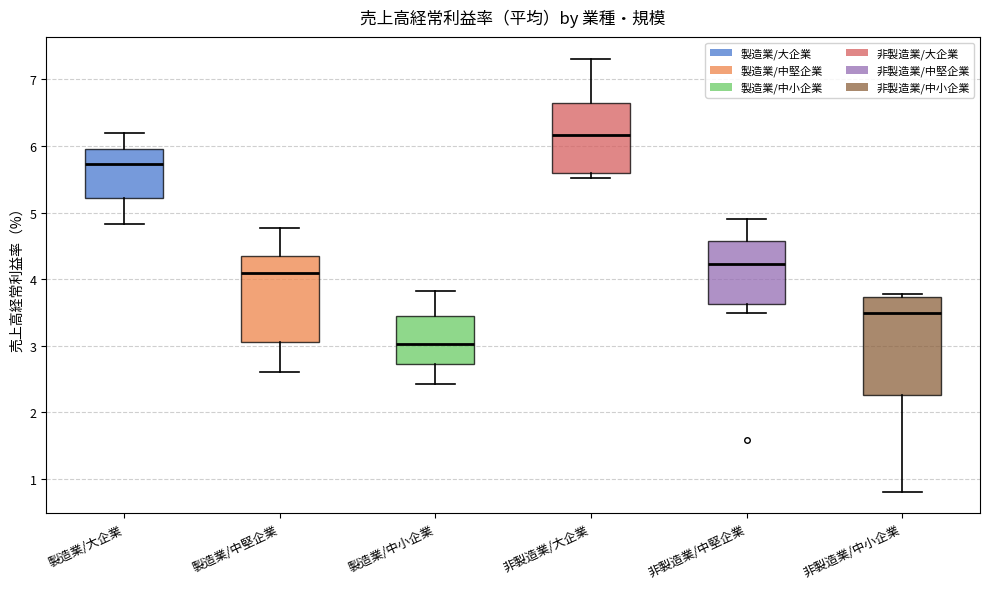

Reading left to right, read every box against the y-axis: the position of its median line, the range the box covers, and the ends of its whiskers. The values are not printed on the chart, so give them approximately, as read against the axis.

製造業/大企業: median 5.7, box 5.2 to 6.0, whiskers 4.8 to 6.2
製造業/中堅企業: median 4.1, box 3.1 to 4.4, whiskers 2.6 to 4.8
製造業/中小企業: median 3.0, box 2.7 to 3.4, whiskers 2.4 to 3.8
非製造業/大企業: median 6.2, box 5.6 to 6.6, whiskers 5.5 to 7.3
非製造業/中堅企業: median 4.2, box 3.6 to 4.6, whiskers 3.5 to 4.9
非製造業/中小企業: median 3.5, box 2.3 to 3.7, whiskers 0.8 to 3.8